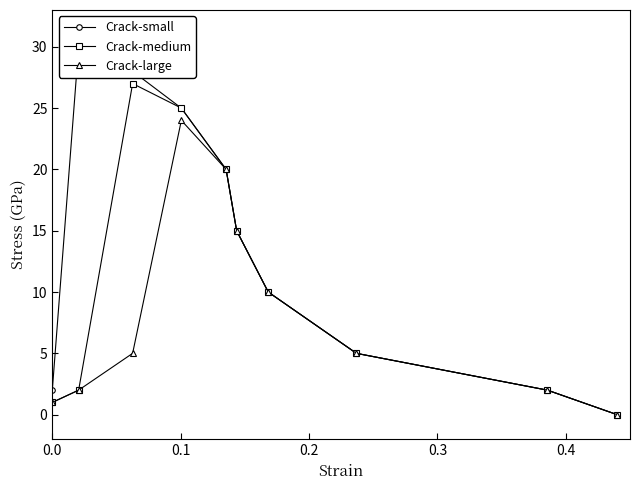

What position from the left is 0.2?

3